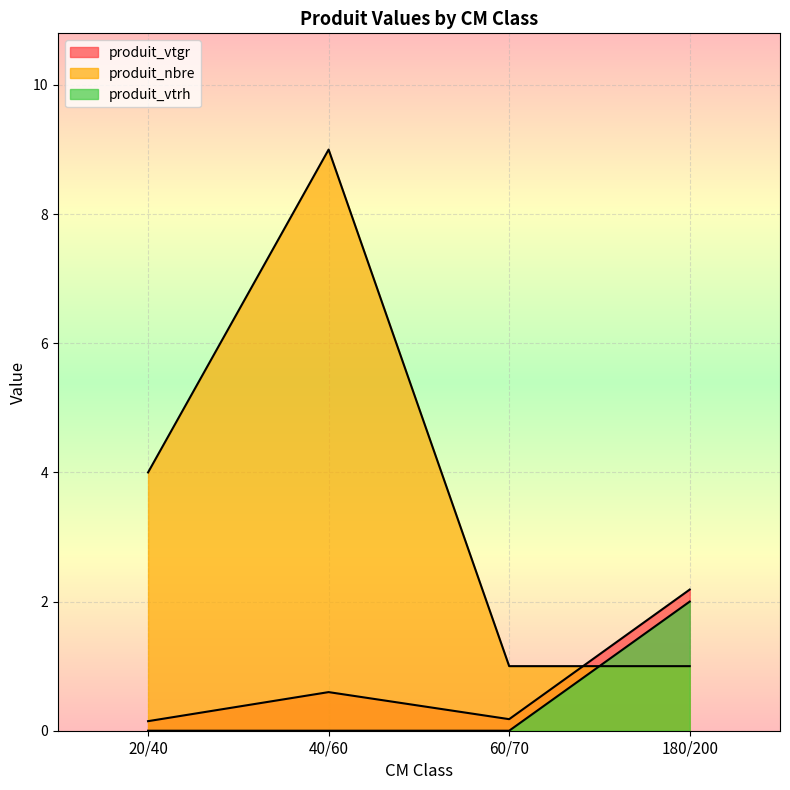

Reading left to right, transcribe all the data shown in this chart.

produit_vtgr: 20/40=0.1	40/60=0.6	60/70=0.2	180/200=2.2
produit_nbre: 20/40=4.0	40/60=9.0	60/70=1.0	180/200=1.0
produit_vtrh: 20/40=0.0	40/60=0.0	60/70=0.0	180/200=2.0